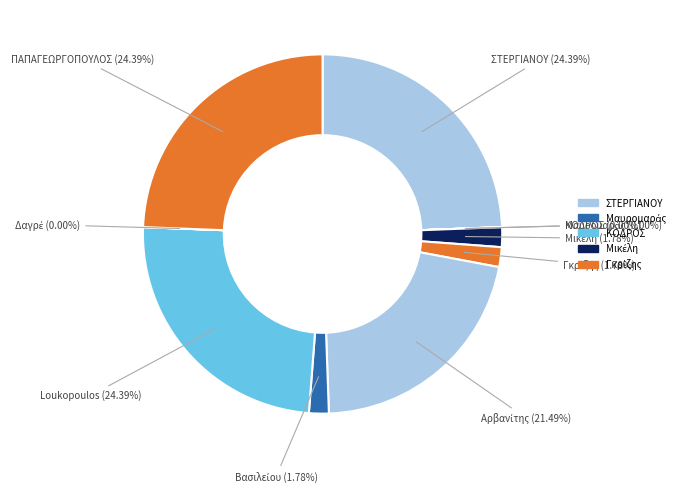

Does any single category account for the majority?

No